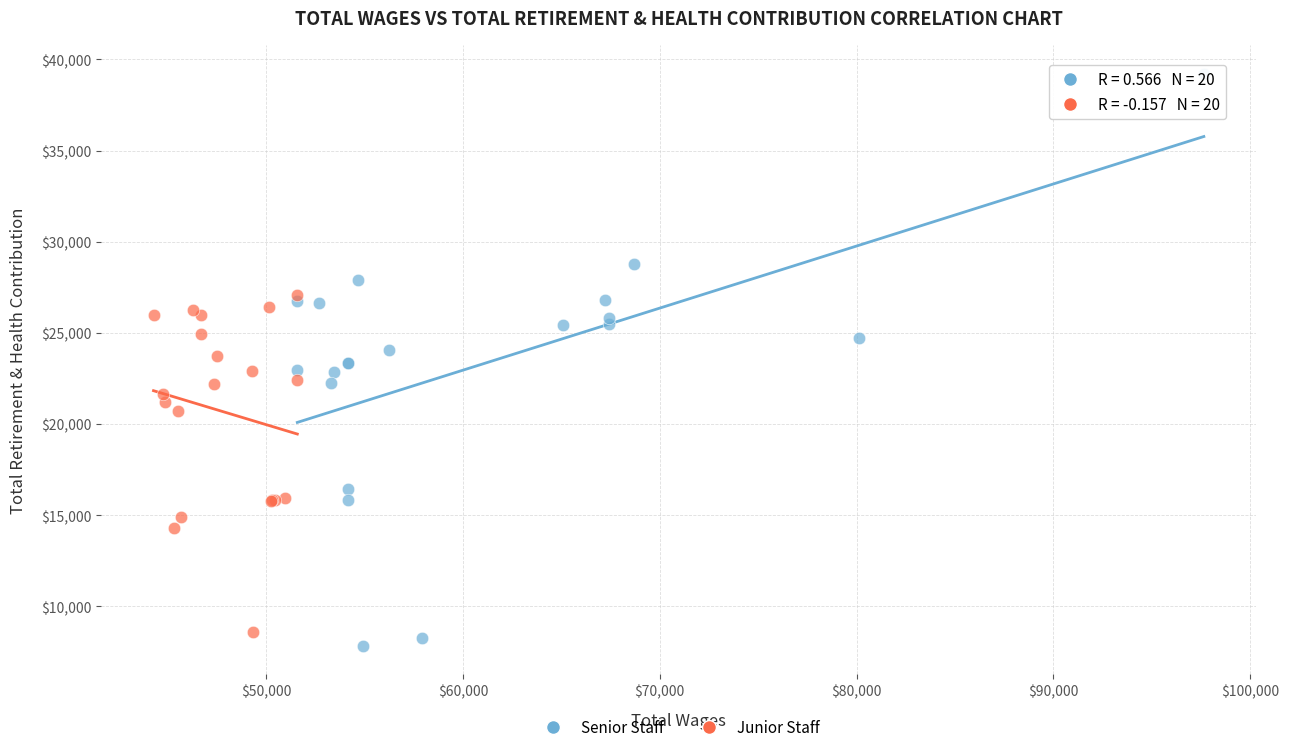

Which series contains the lowest Y value?

Senior Staff